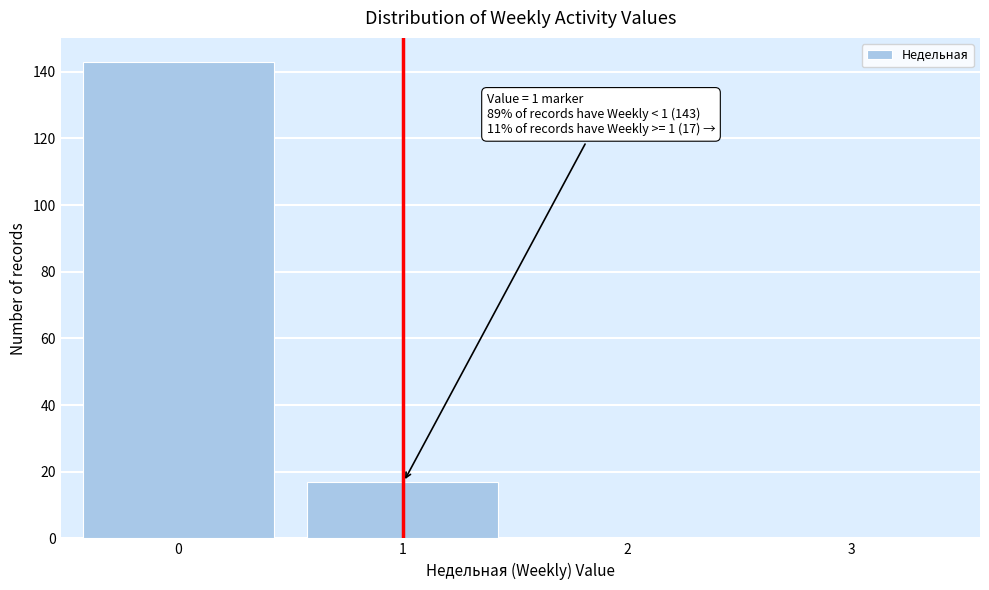

Reading right to left, what are all the values shown in this chart?

3=0	2=0	1=17	0=143